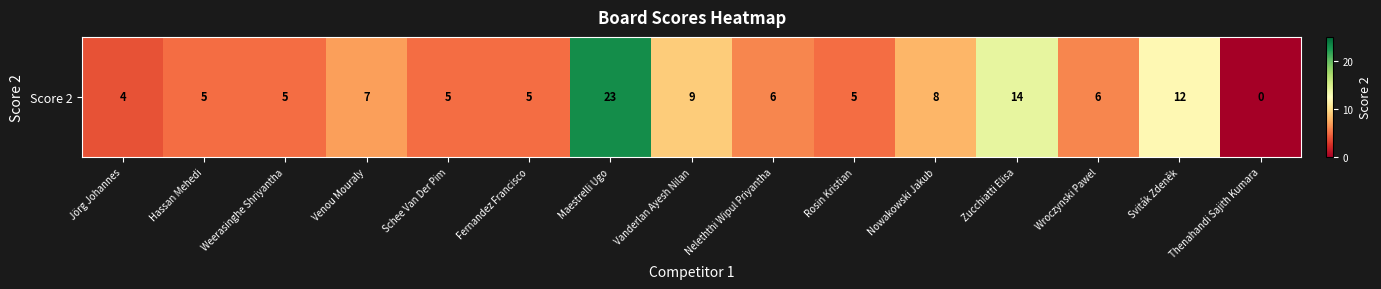

What is the approximate value at Vanderlan Ayesh Nilan, to the nearest 5?

10